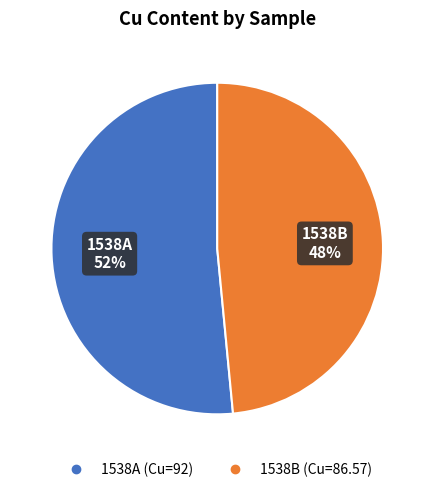

Is there any slice that represents more than half of the pie?

Yes